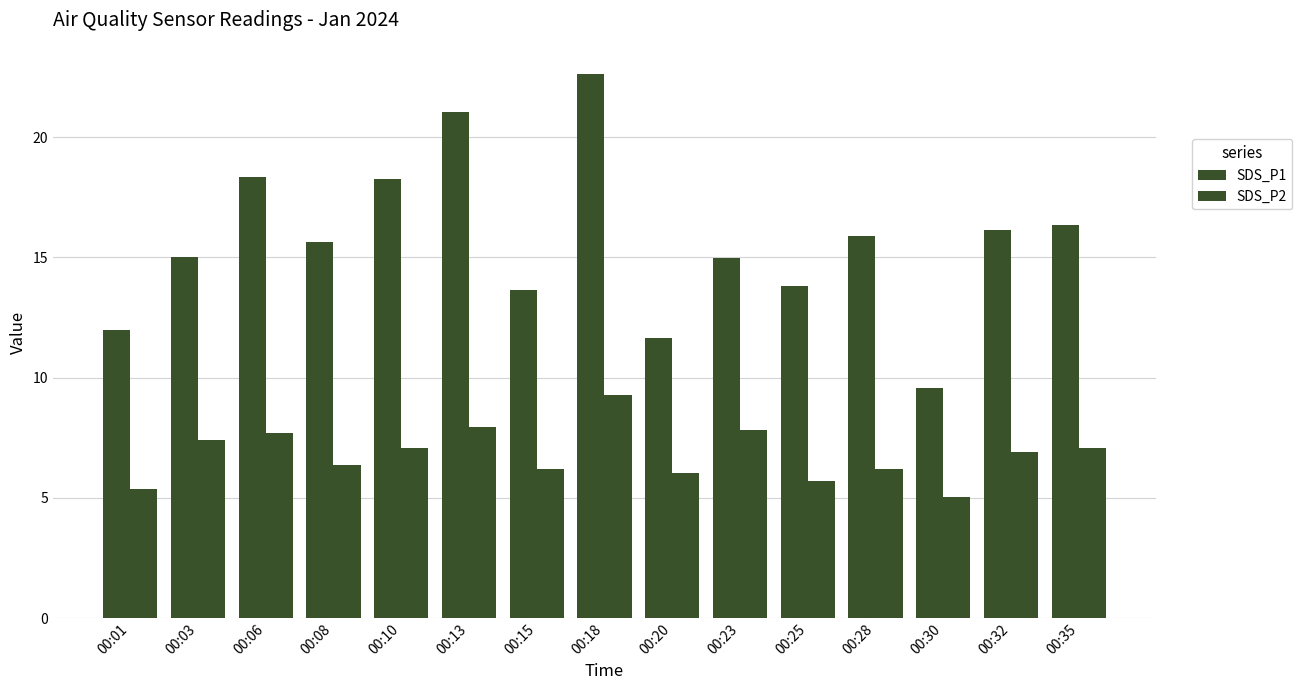

What is the value of the SDS_P1 bar at the 10th from the left?

15.0